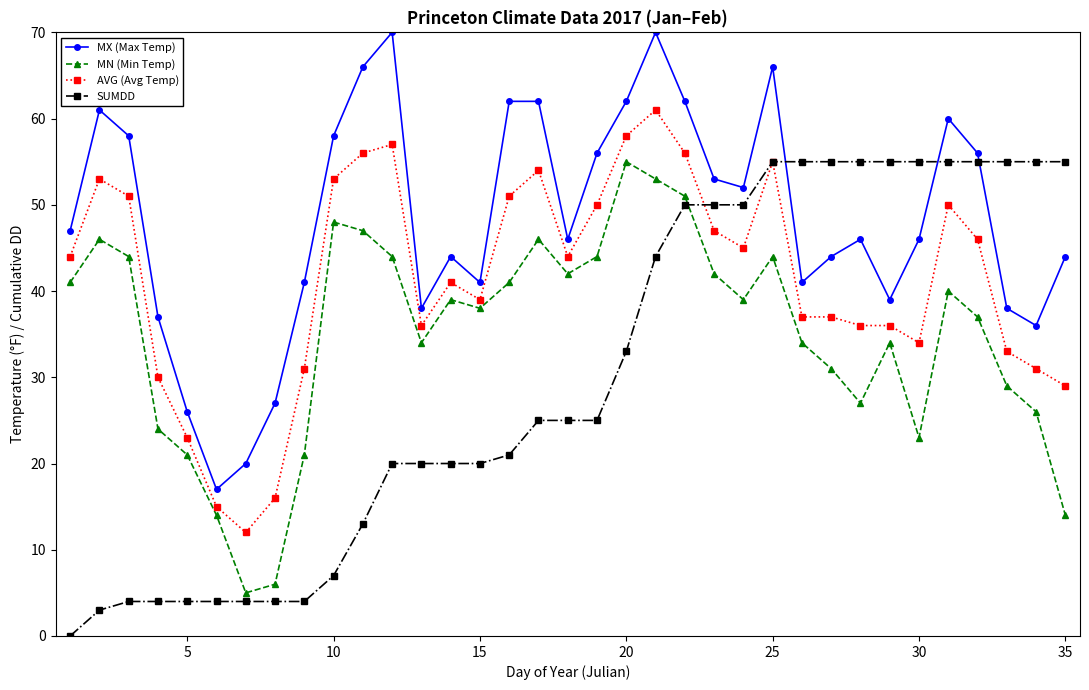

Rank the series by their average value, from highest to lowest.

MX (Max Temp), AVG (Avg Temp), MN (Min Temp), SUMDD